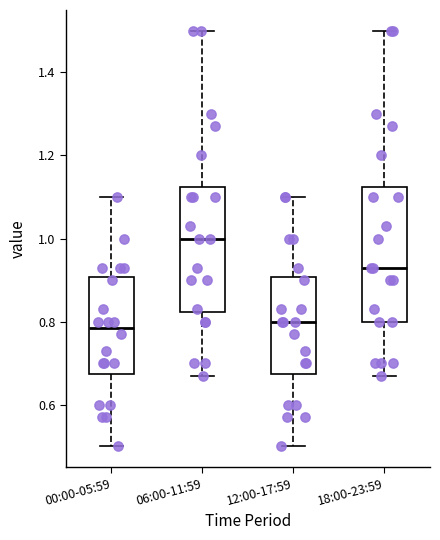

Which box is the tallest, from its lower edge to its upper edge?

18:00-23:59